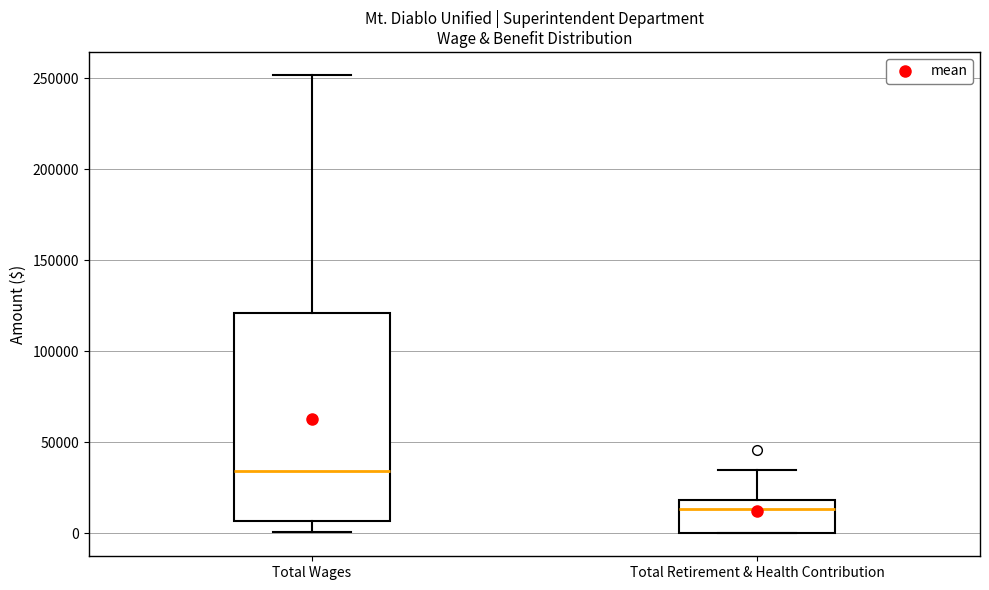

Where does the upper whisker of the box for Total Wages end on the y-axis? The values are not printed on the chart, so give them approximately, as read against the axis.

250000